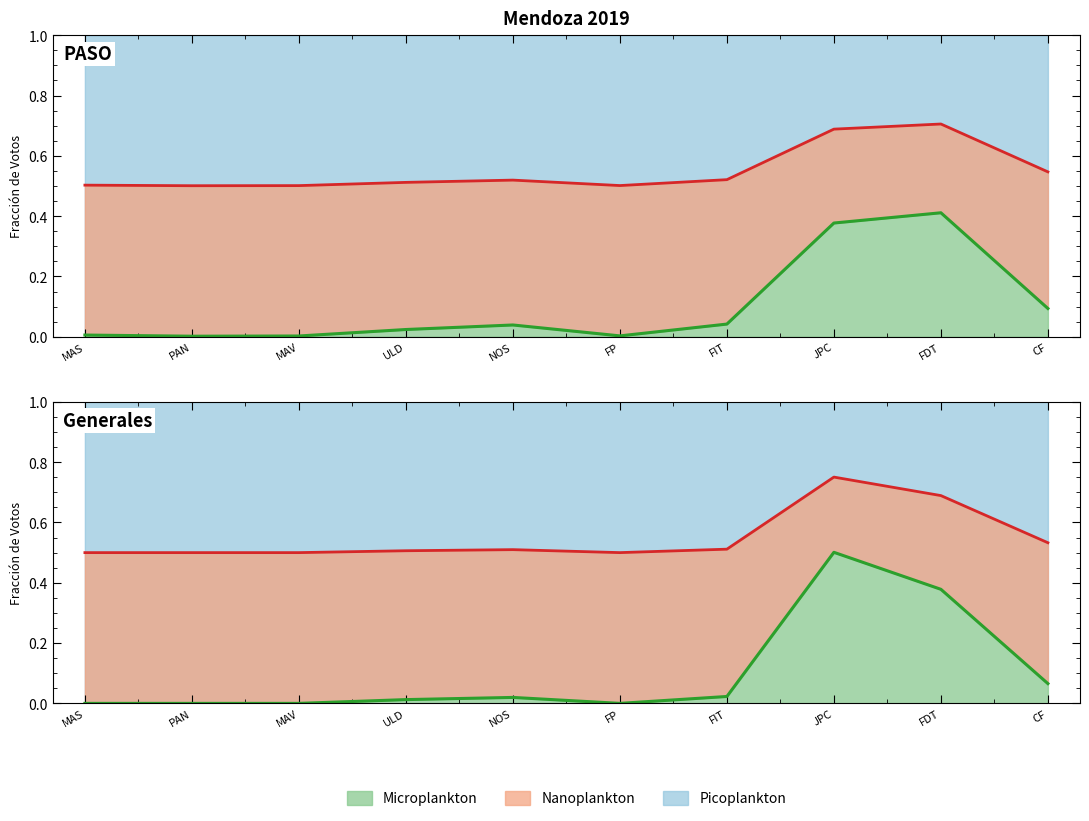

What is the approximate value of Generales at PAN?

0.5